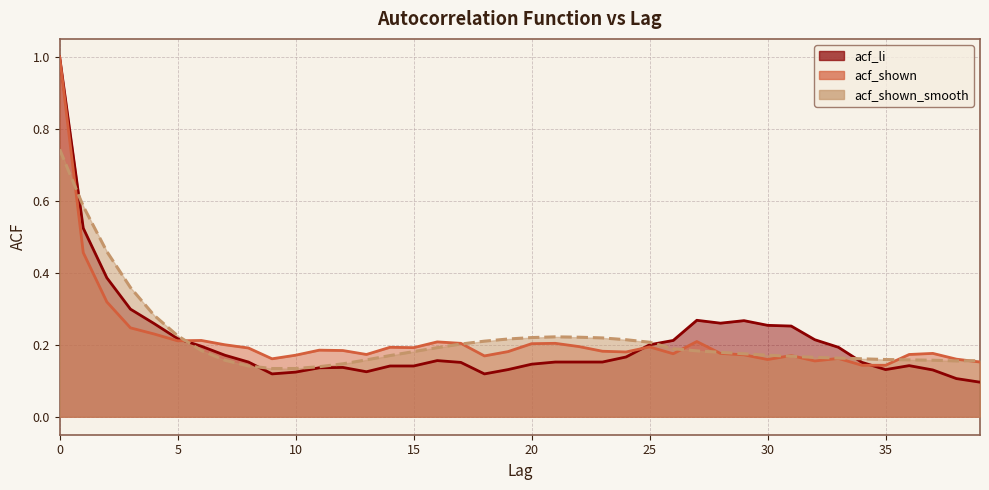

What is the sum of all acf_li values?

8.3